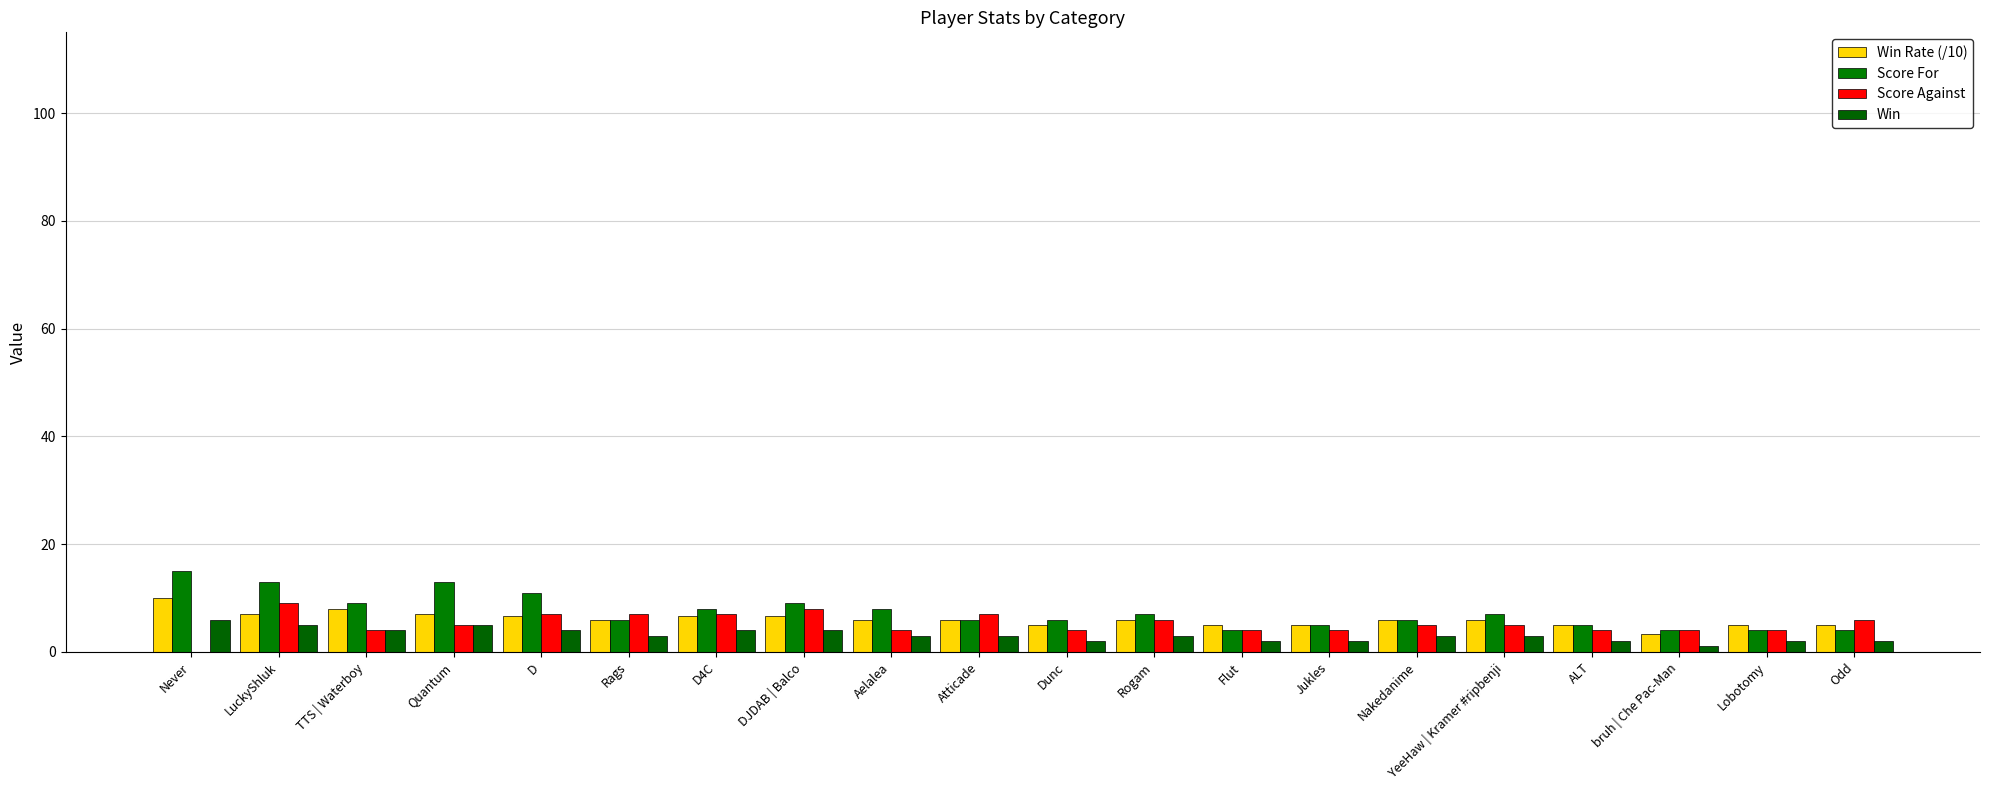

At which label does Score For reach its minimum?

Flut